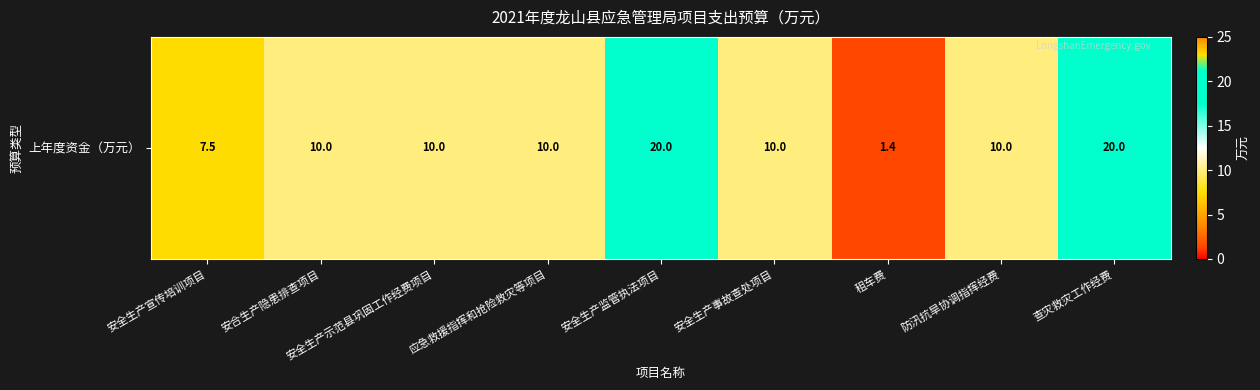

What is the sum of all values?

98.9